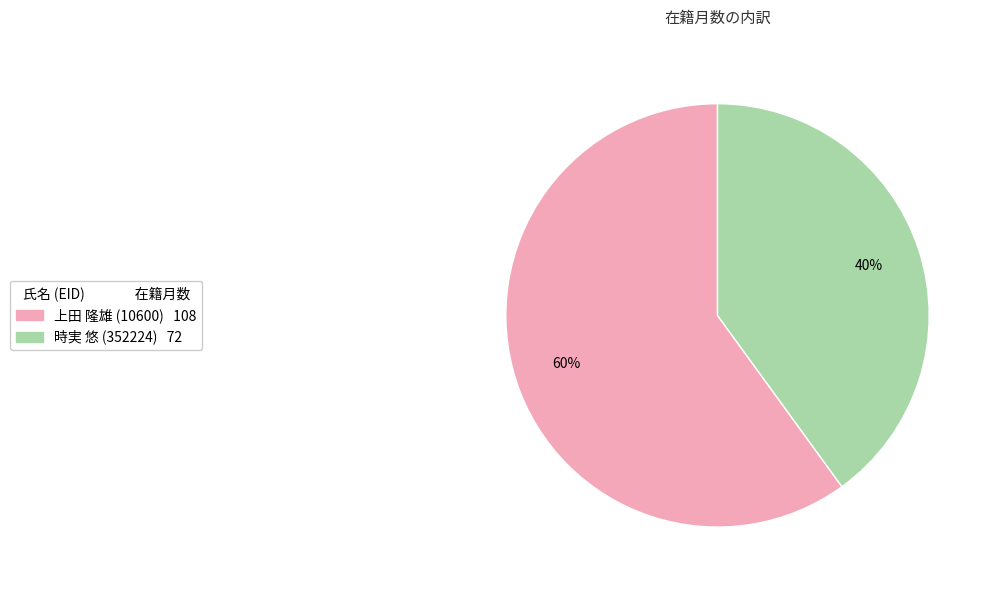

Which category accounts for the majority?

上田 隆雄 (10600)